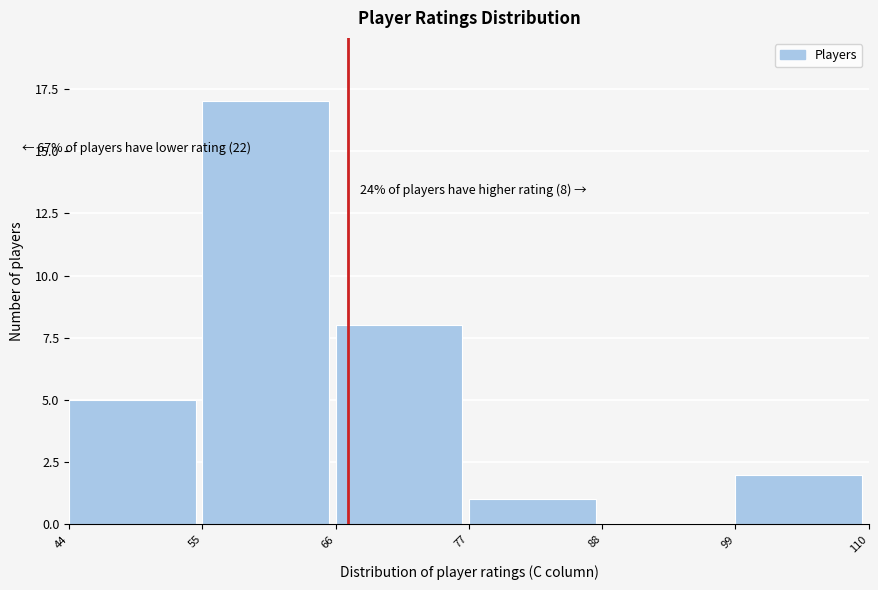

Which range on the x-axis has the tallest bar?

55 to 66